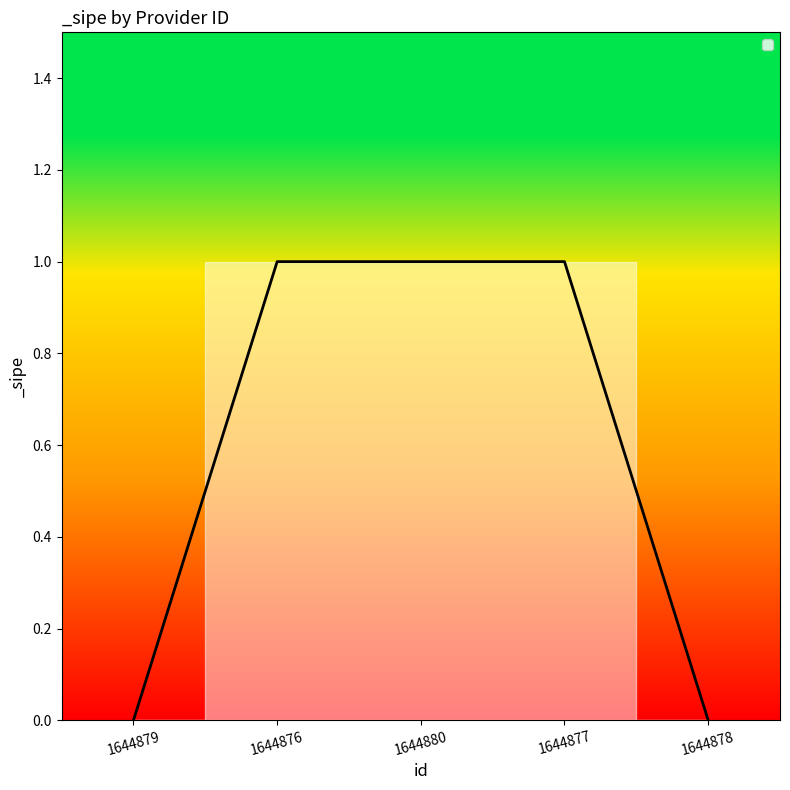

The value at 1644879 is 0. True or false?

True